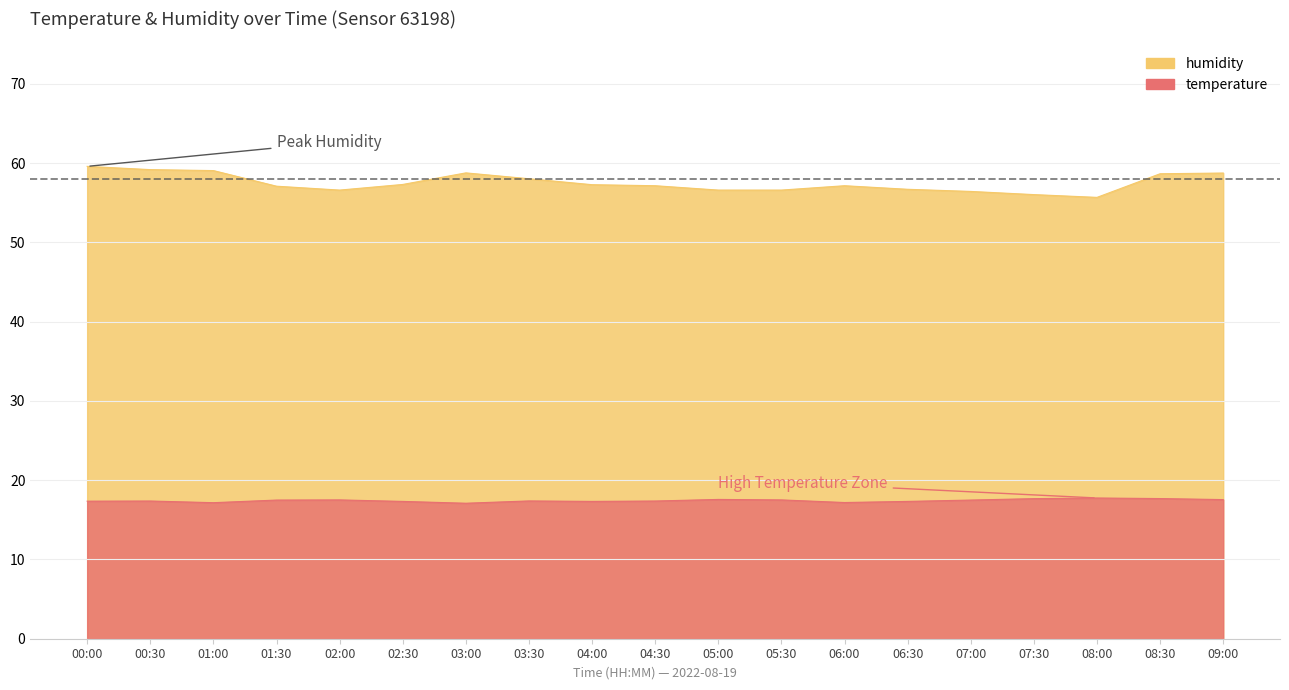

What is the label of the 3rd point from the left?

01:00